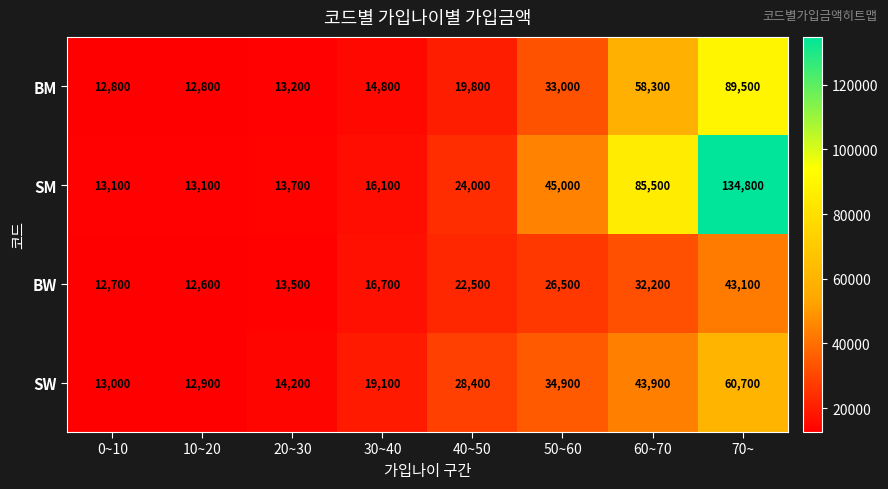

How many series are shown in this chart?

4